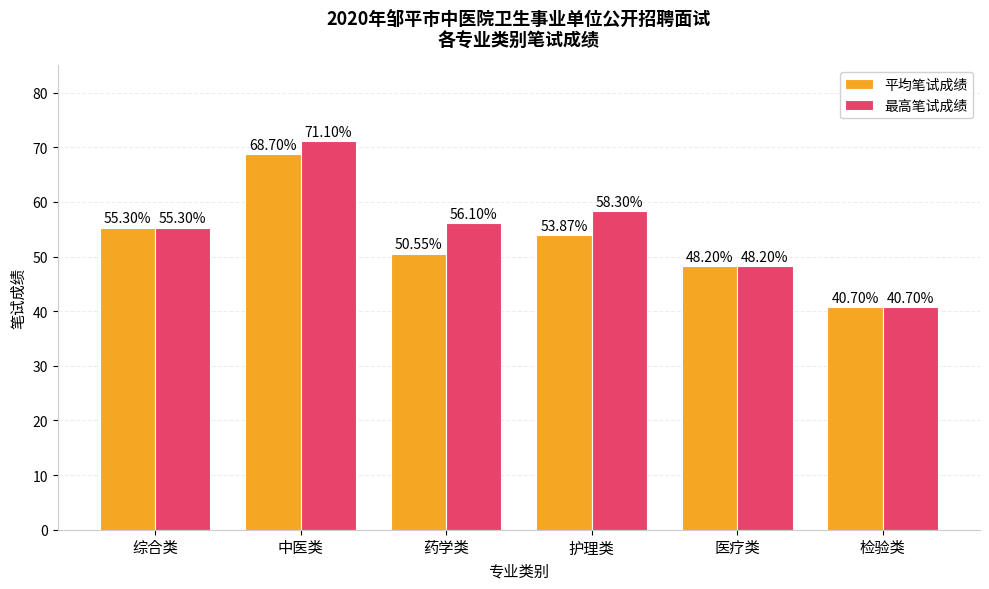

Rank the series by their average value, from highest to lowest.

最高笔试成绩, 平均笔试成绩